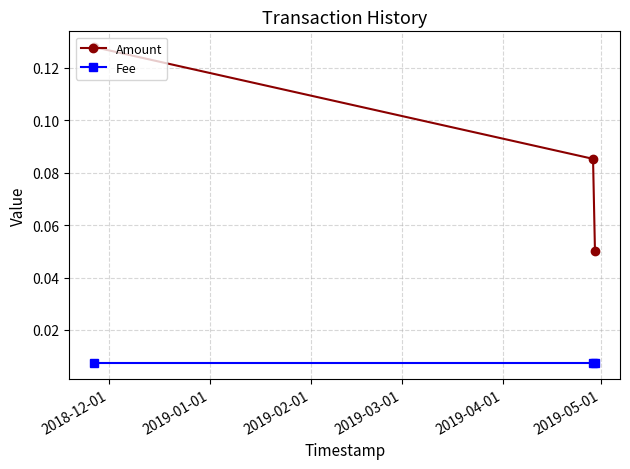

Which series has the largest range (max minus min)?

Amount